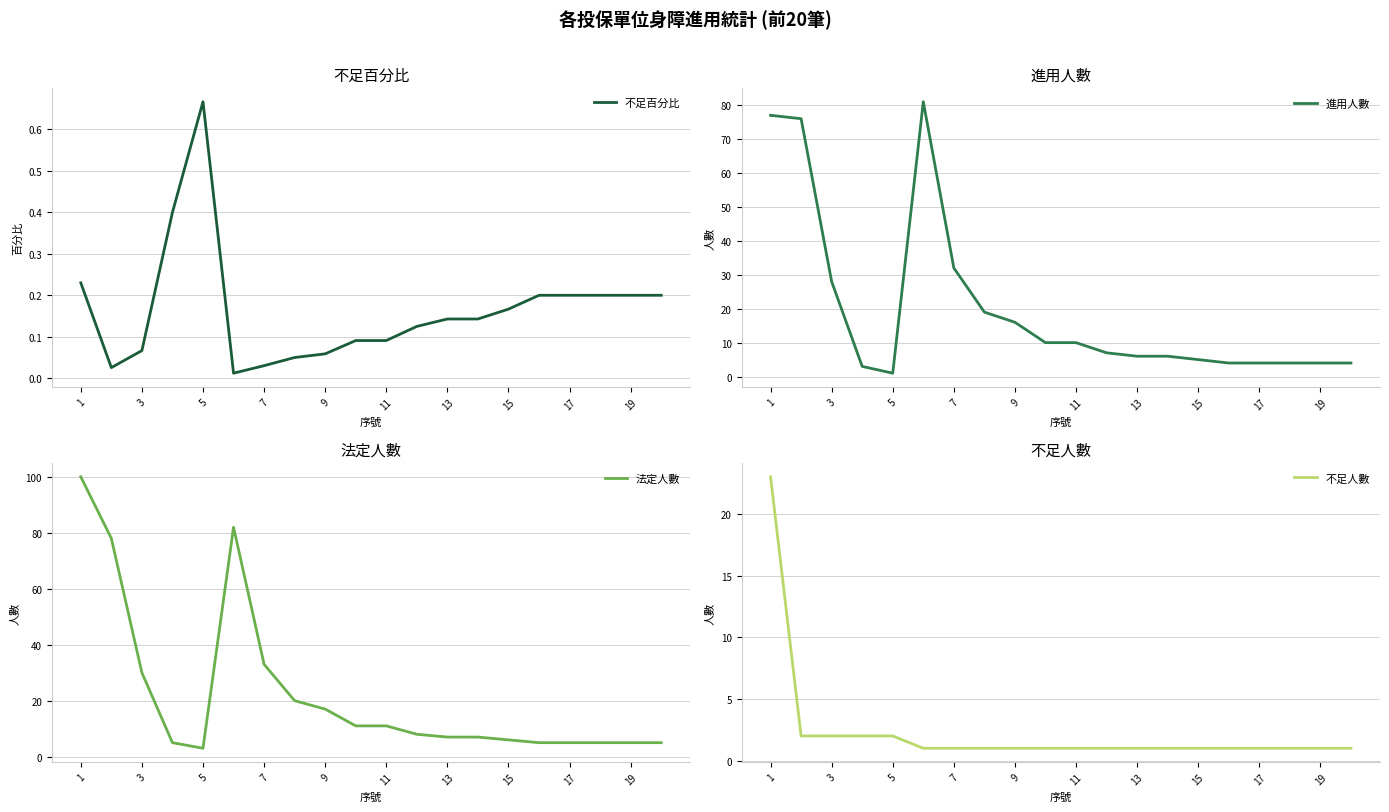

What is the minimum value for 進用人數?

1